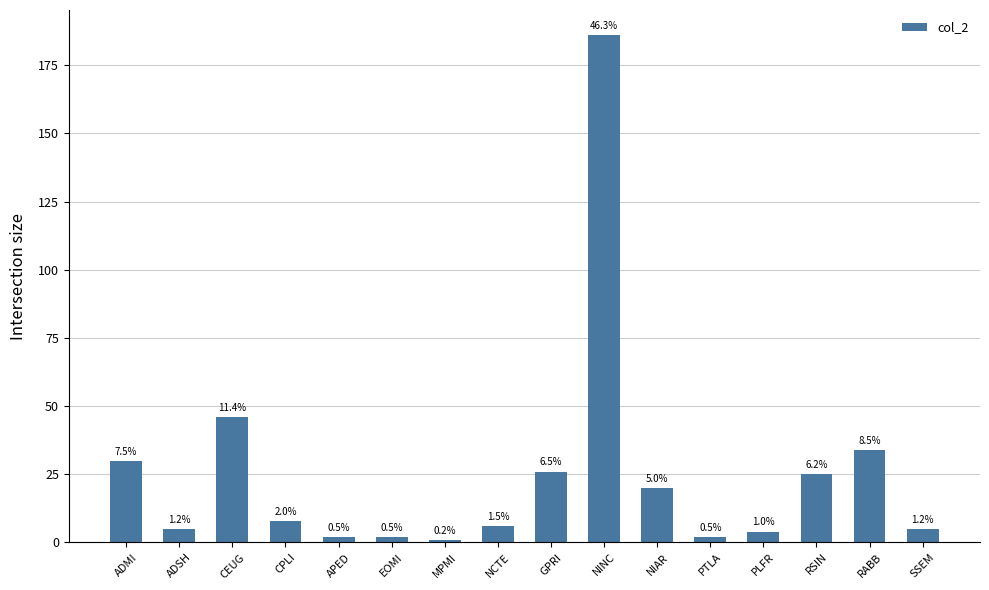

Are the bars grouped side by side (vs. stacked)?

No